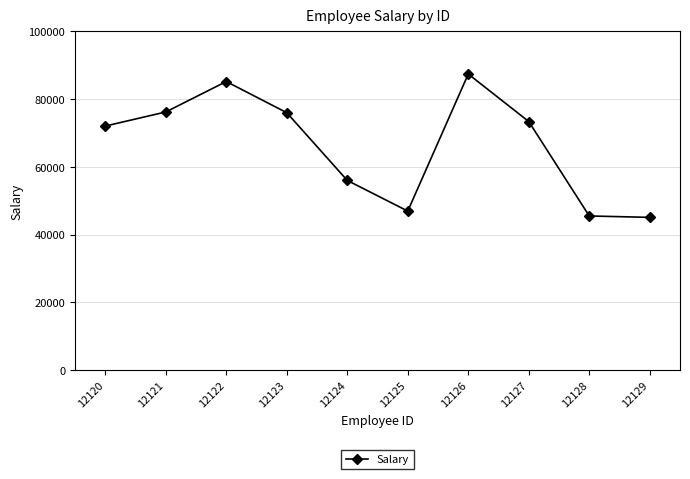

How many lines are shown in the chart?

1